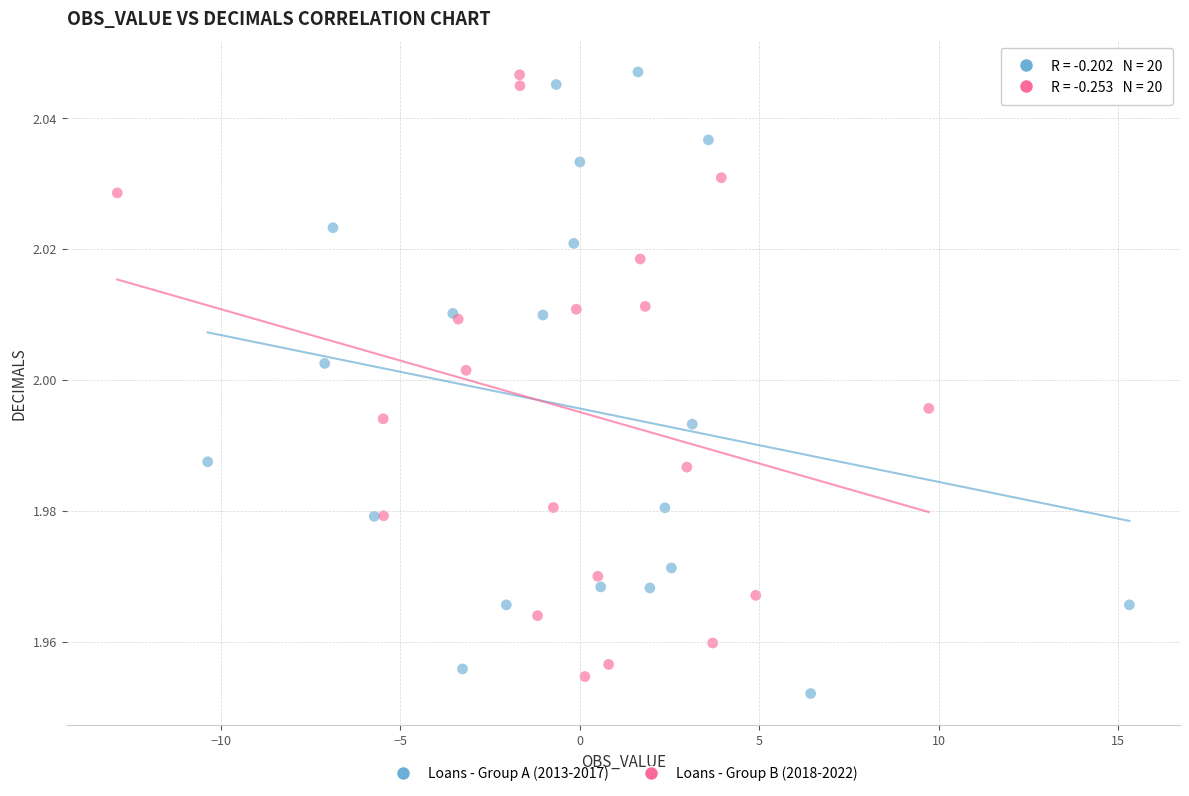

Which series contains the lowest Y value?

Loans - Group A (2013-2017)